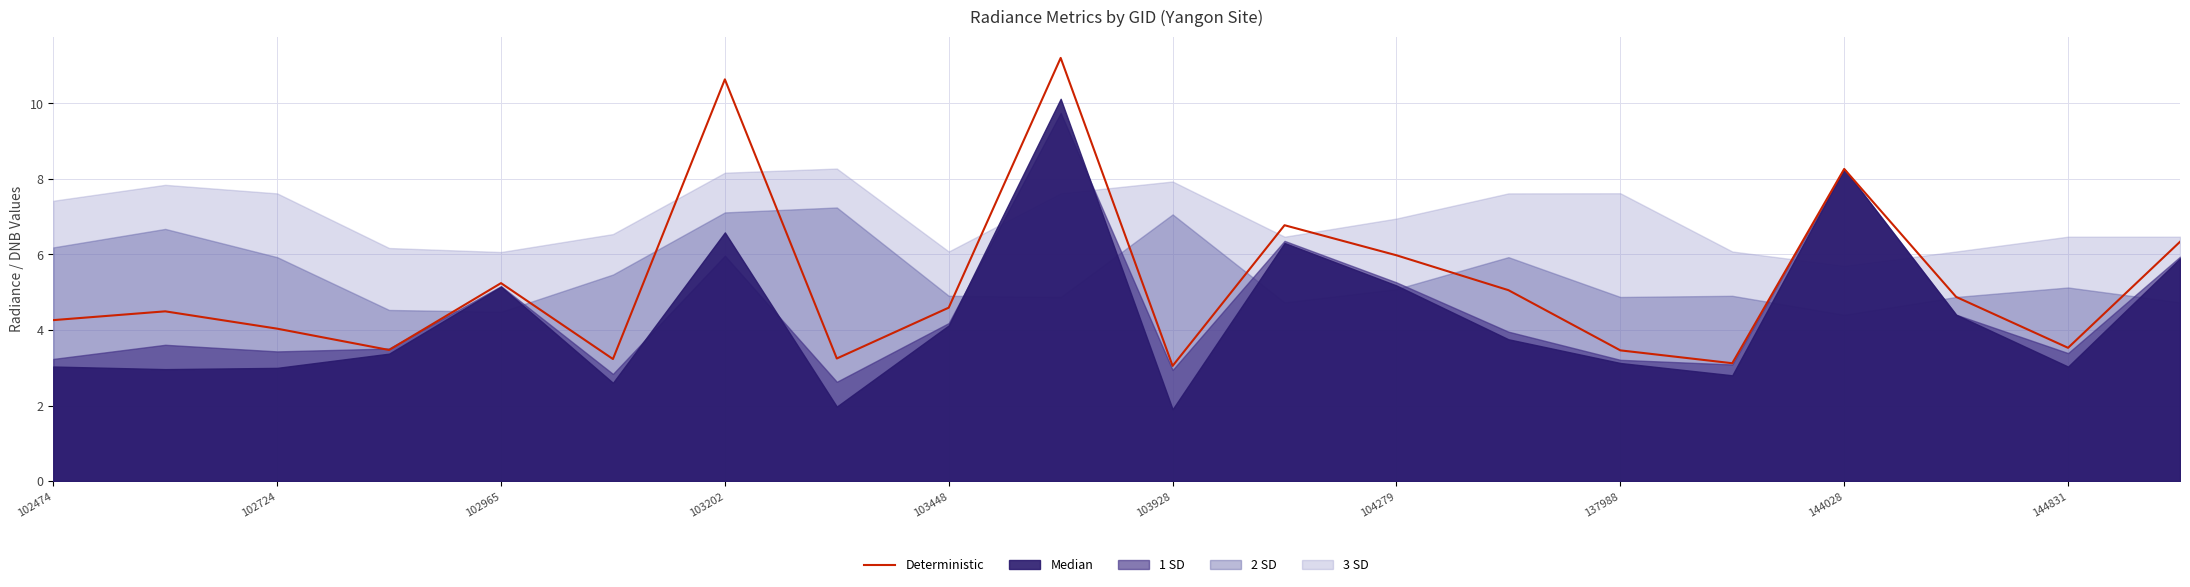

Is it true that Deterministic equals 3.5 at 144831?

True